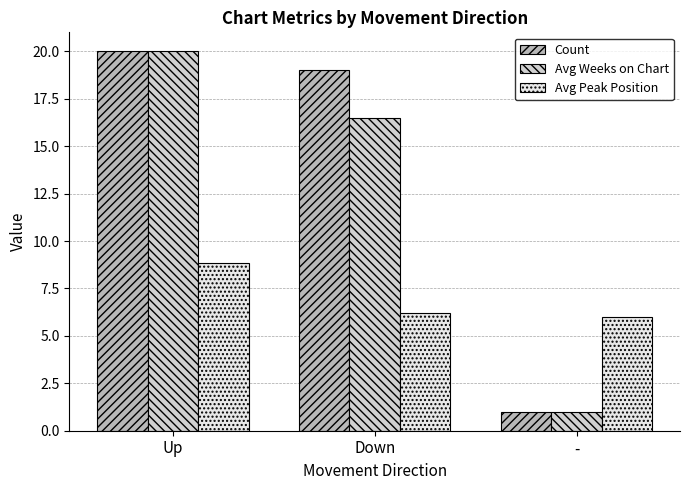

Which label corresponds to the smallest value in the chart?

-